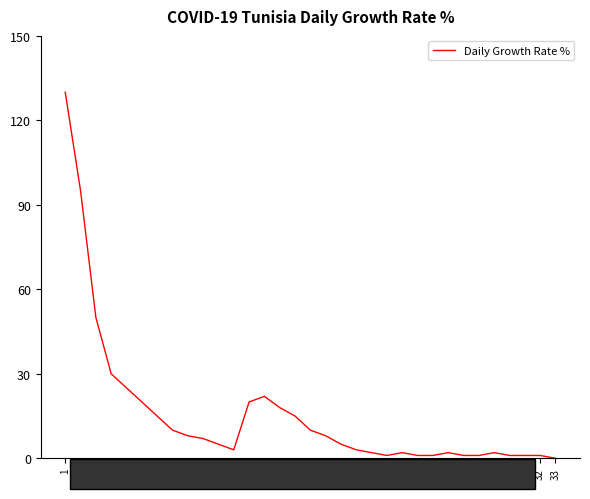

The chart shows a value of 4 at 17. True or false?

False